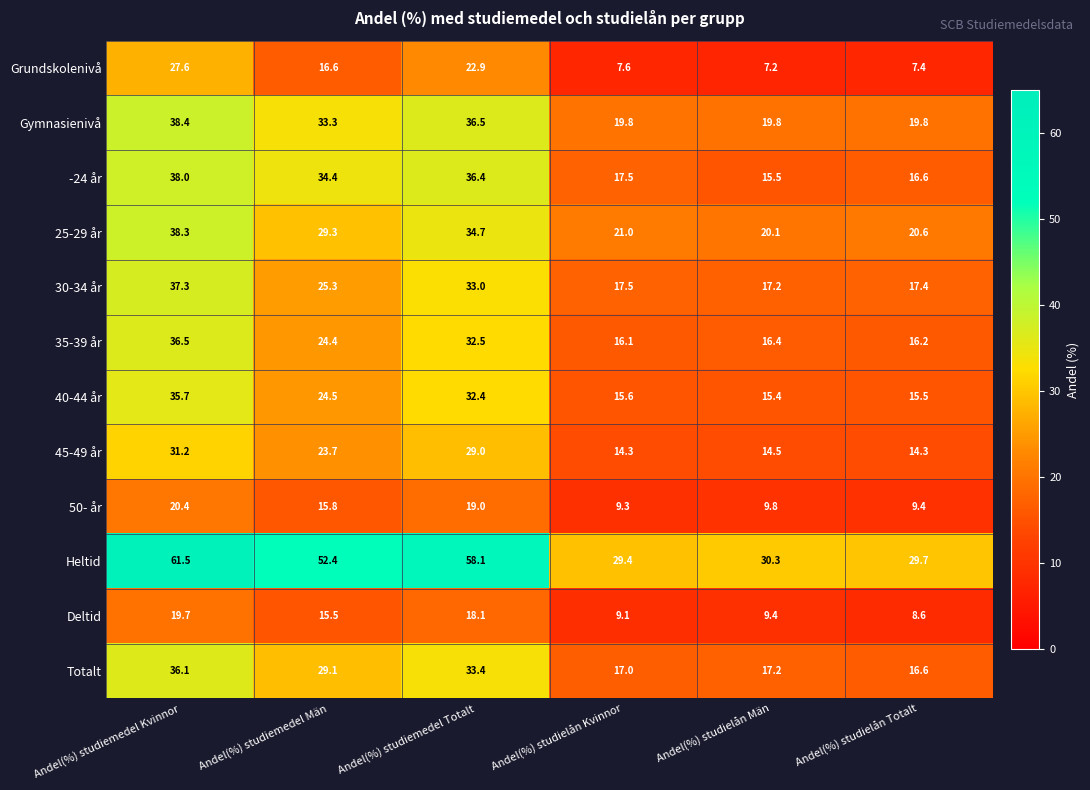

Count the number of data series in this chart.

12